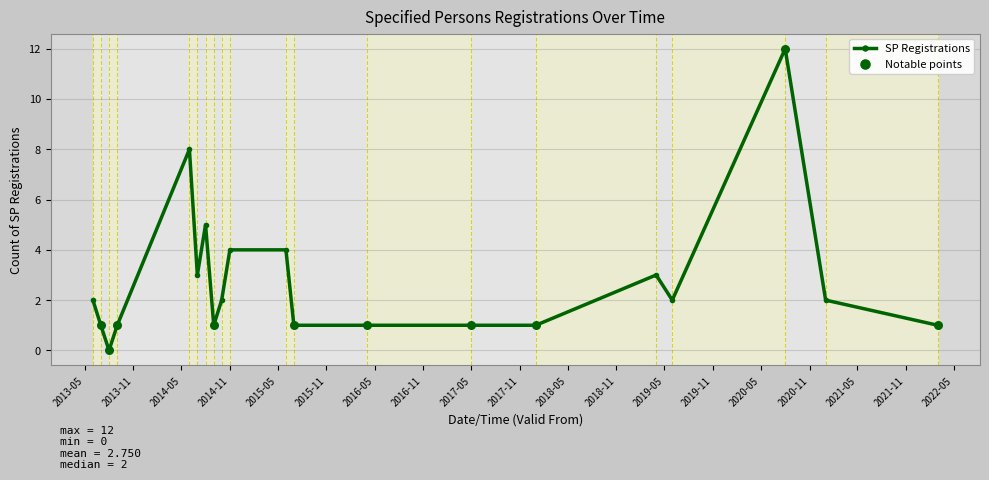

True or false: there are more than 0 points higher than both neighbors.

True